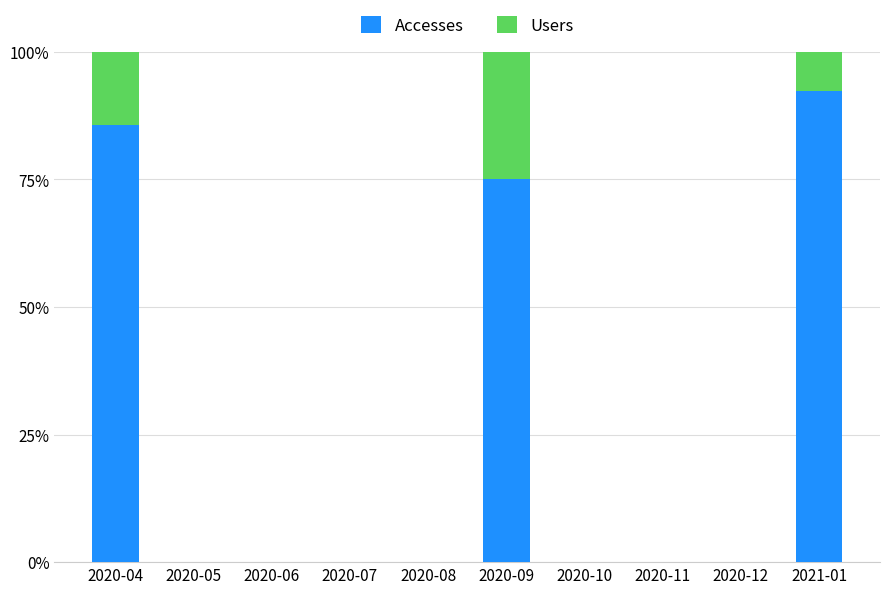

What is the sum of the Accesses values at 2020-05 and 2020-09?

75.0